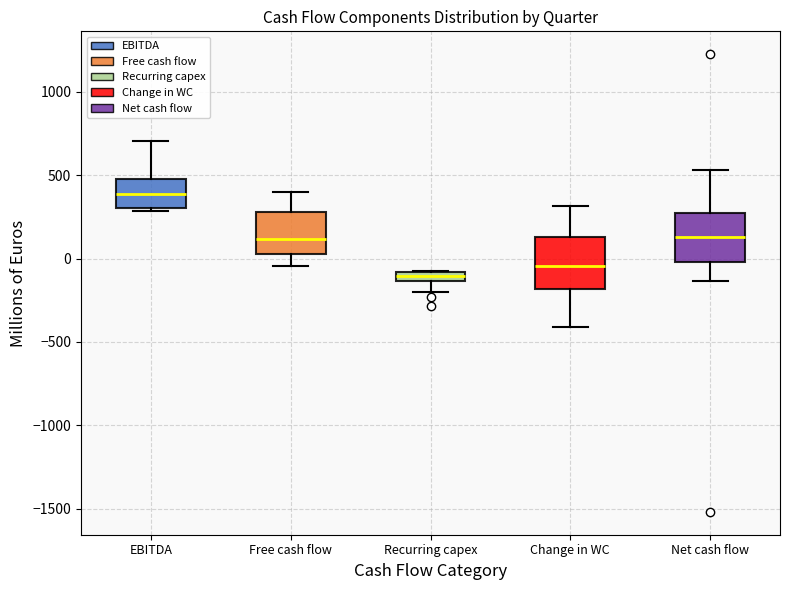

Which box has the lowest median line?

Recurring capex